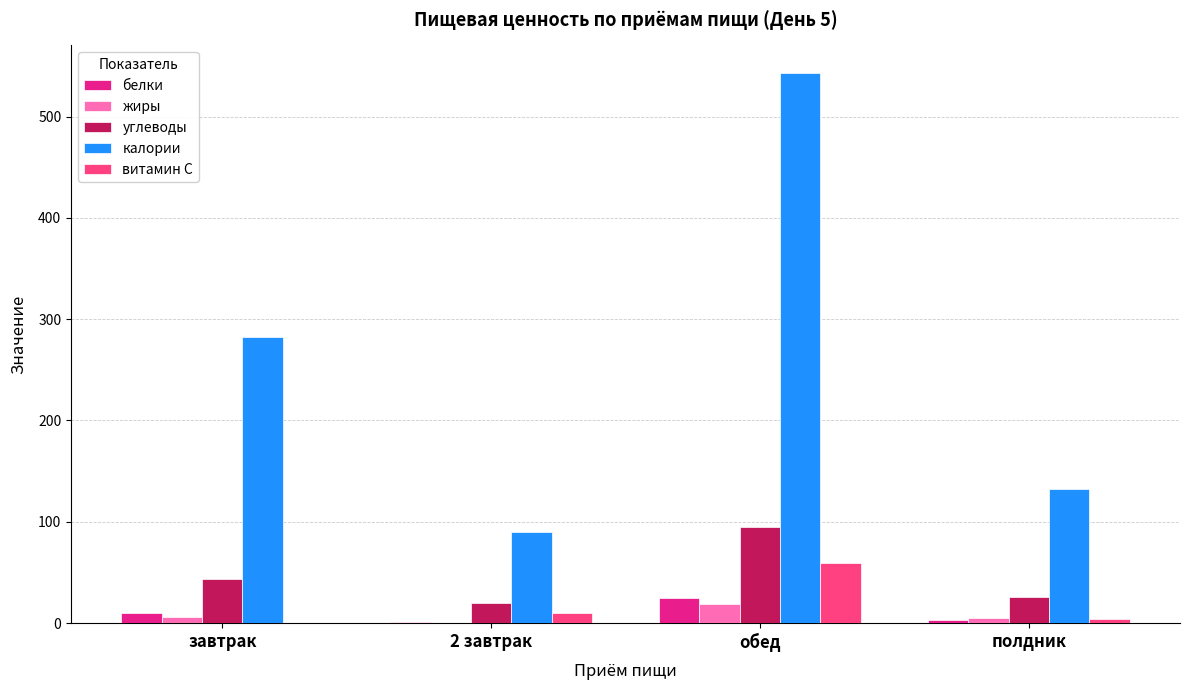

Is the value of калории at полдник greater than the value of белки at полдник?

Yes